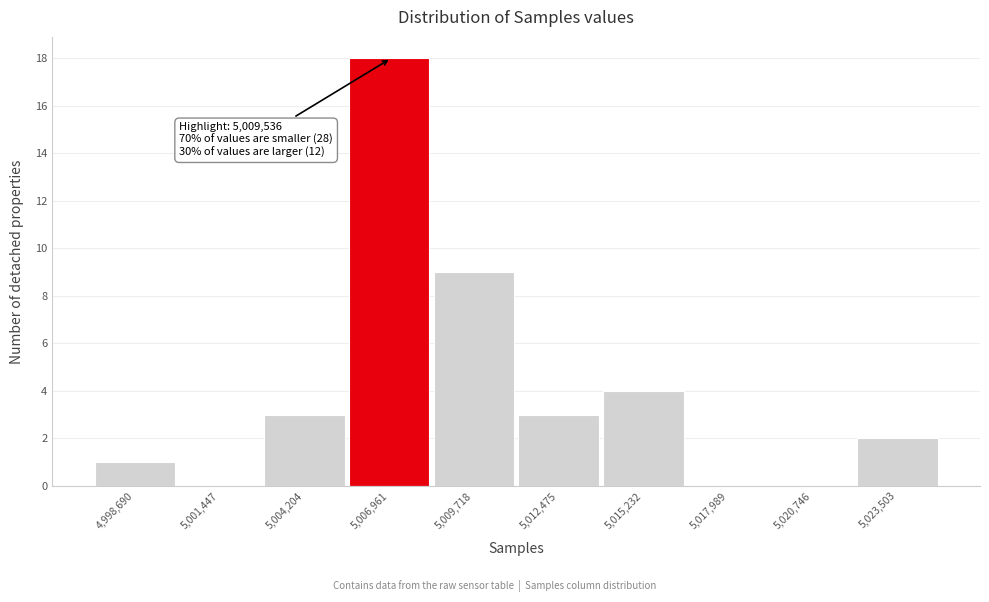

Reading left to right, transcribe all the data shown in this chart.

4,998,690=1	5,001,447=0	5,004,204=3	5,006,961=18	5,009,718=9	5,012,475=3	5,015,232=4	5,017,989=0	5,020,746=0	5,023,503=2